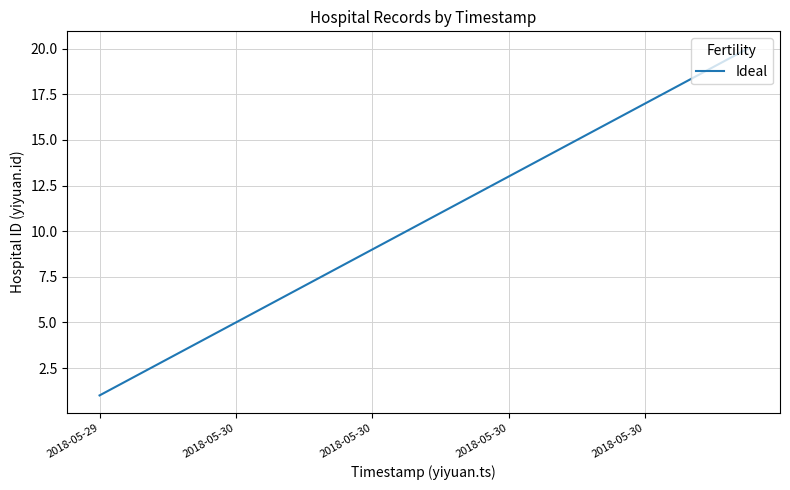

What is the difference between the maximum and minimum values?

19